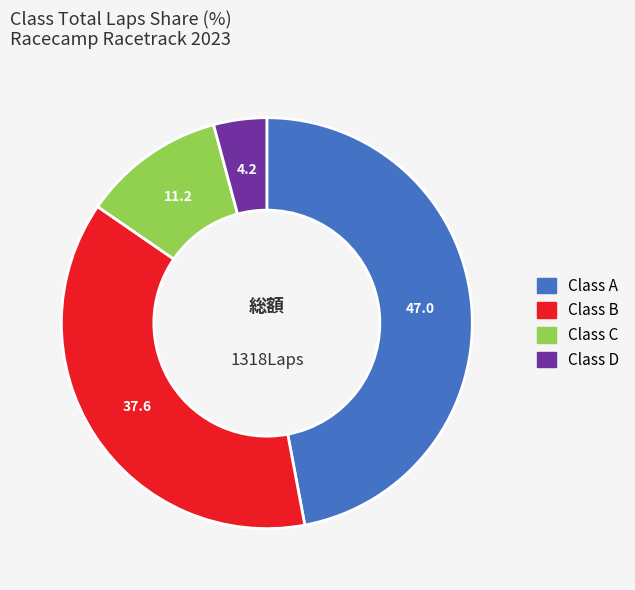

Is there any slice that represents more than half of the pie?

No